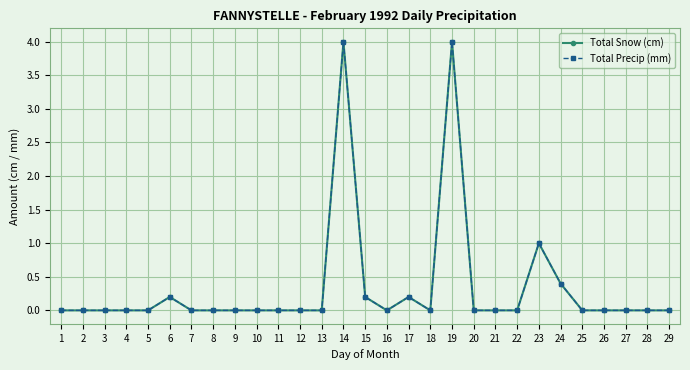

Which series has the largest range (max minus min)?

Total Snow (cm)